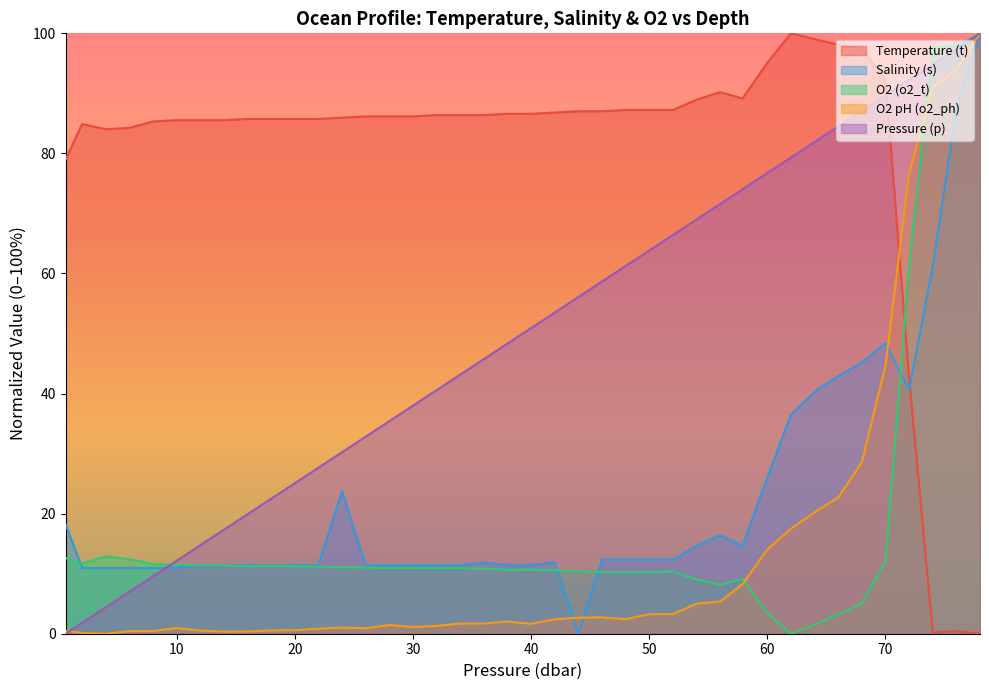

What are all the series names shown in the legend?

Temperature (t), Salinity (s), O2 (o2_t), O2 pH (o2_ph), Pressure (p)